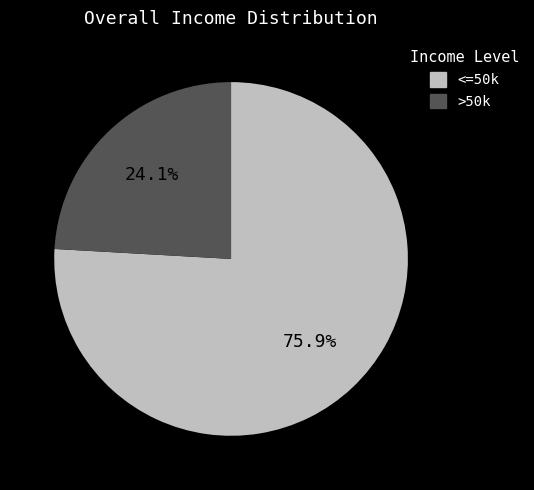

Between >50k and <=50k, which is larger?

<=50k